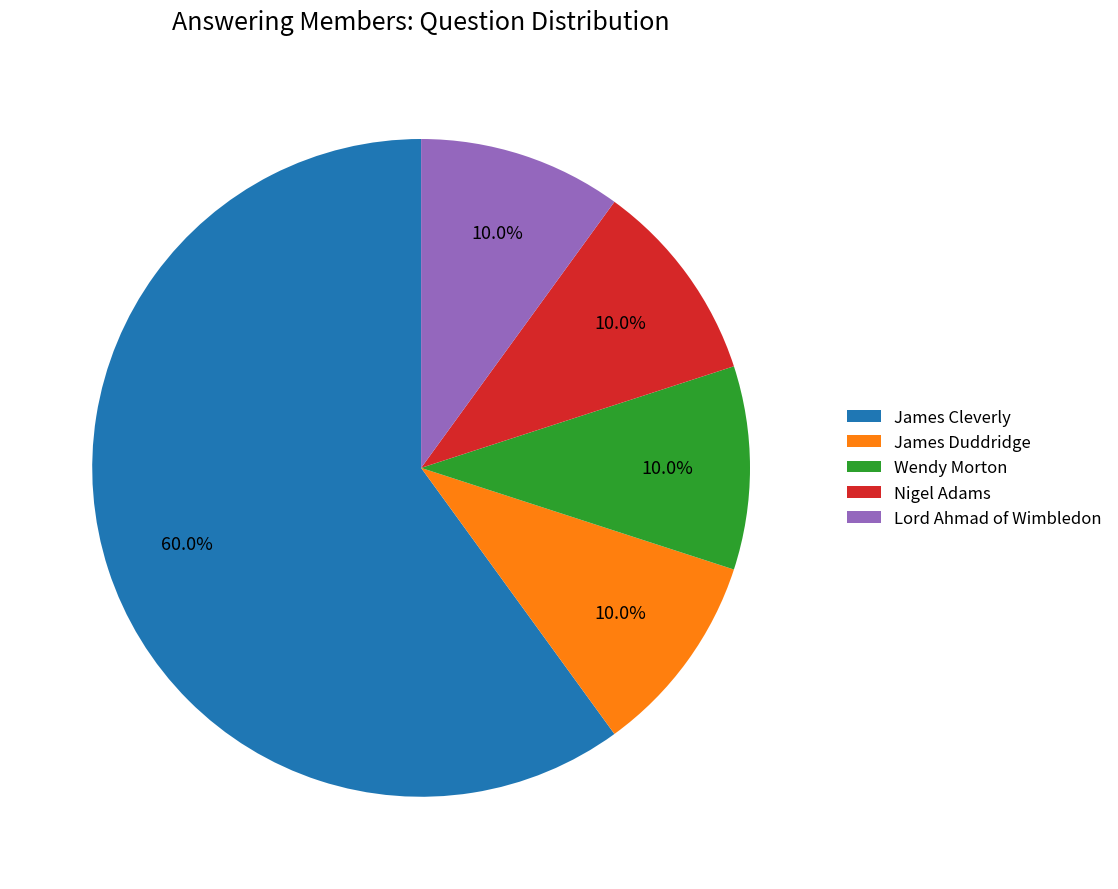

Is the sum of James Cleverly and Nigel Adams greater than half?

Yes